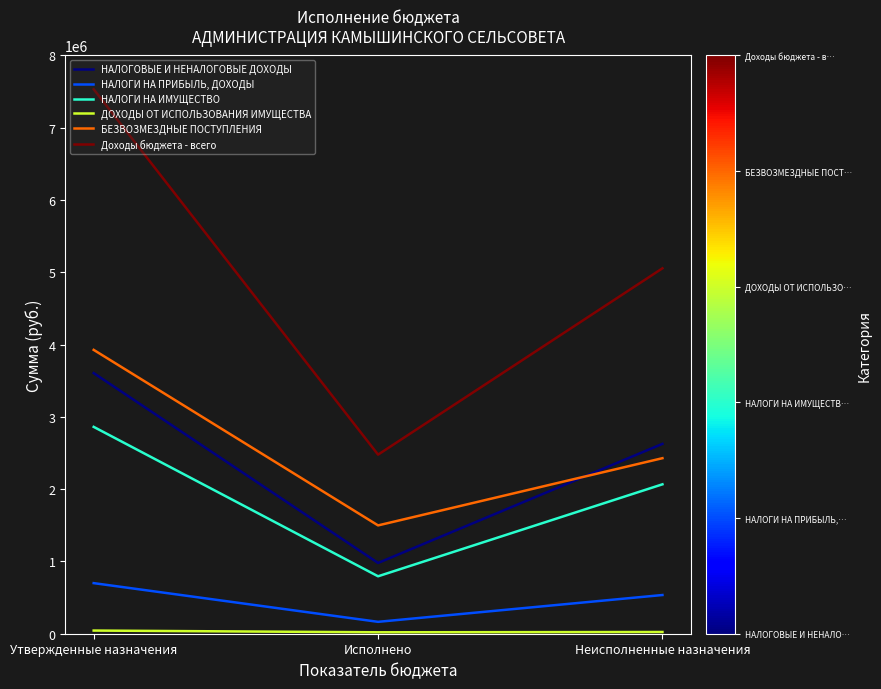

What is the greatest value displayed?

7533001.0